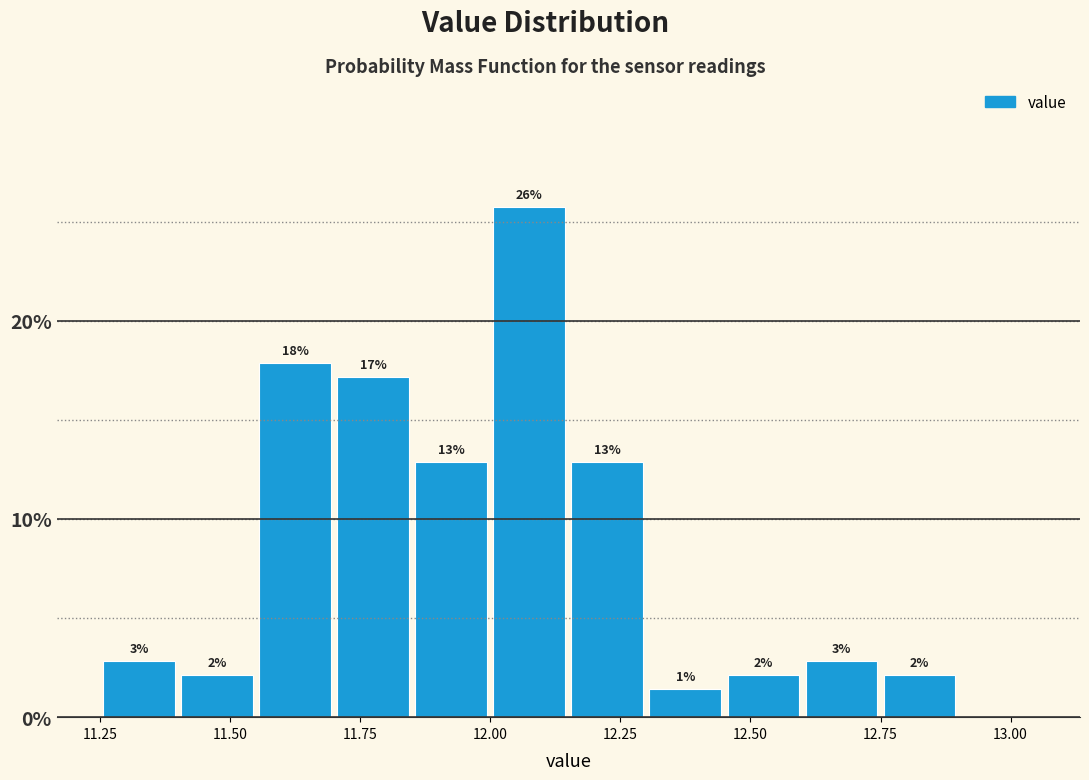

Around what value on the x-axis is the tallest bar? Give the approximate position of its centre, as read against the axis.

12.10